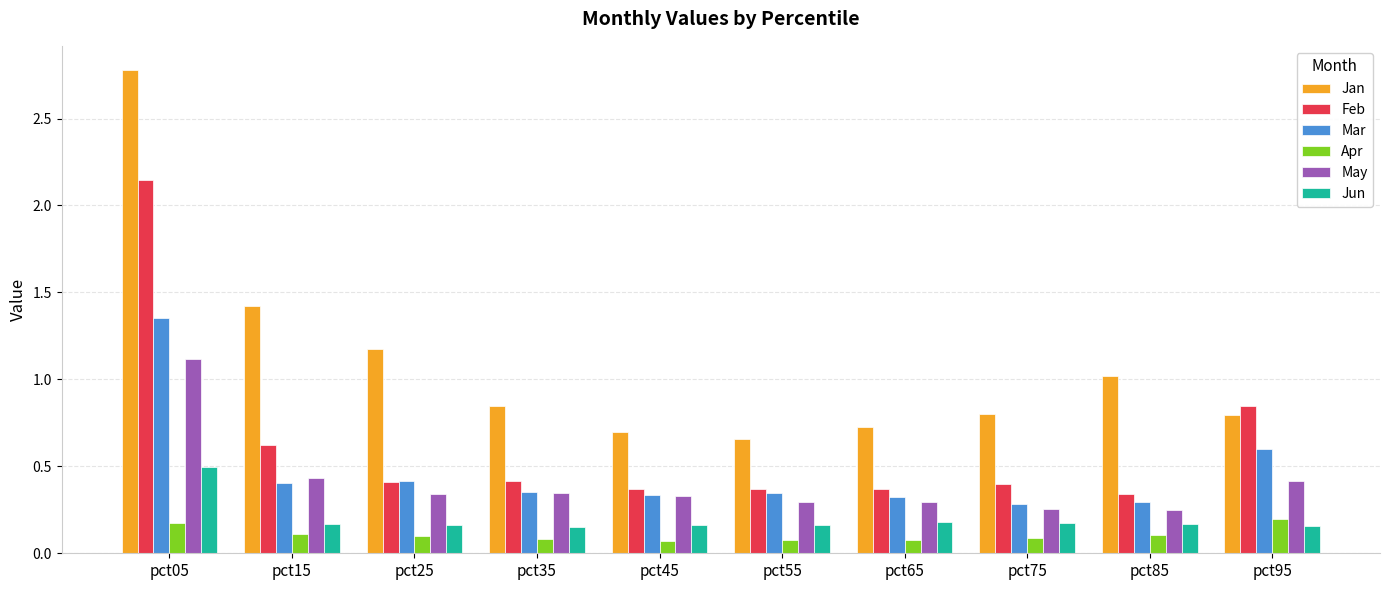

What is the total value across all series at pct35?

2.2